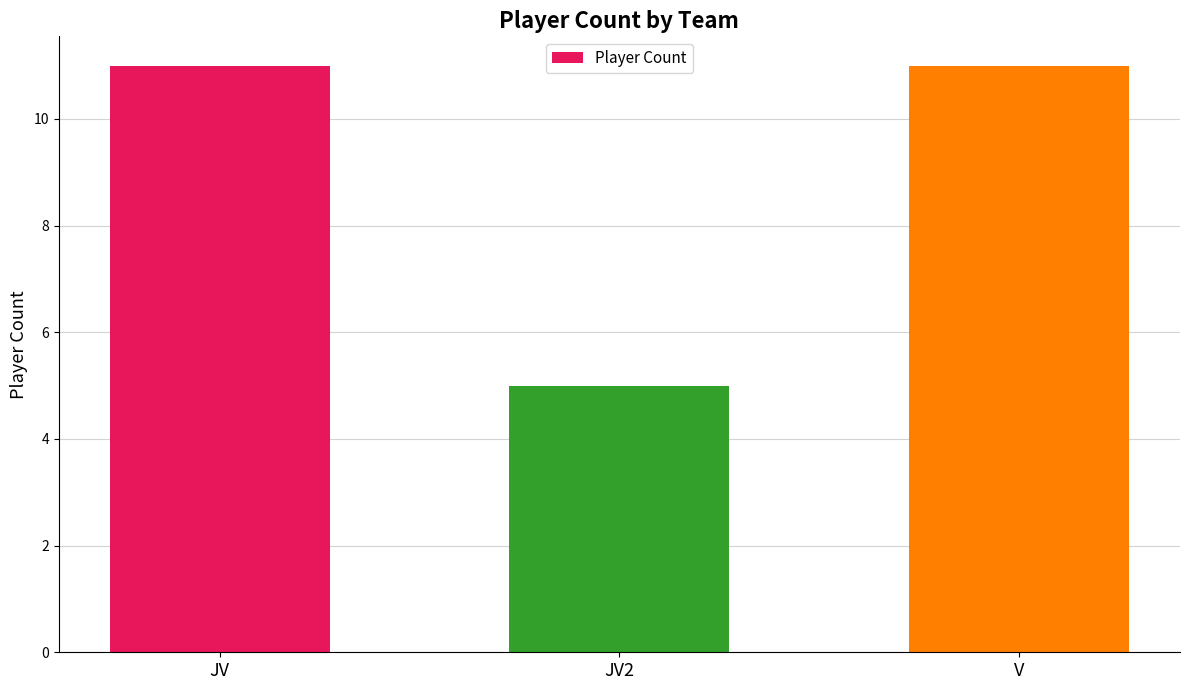

What is the difference between the values at JV and JV2?

6